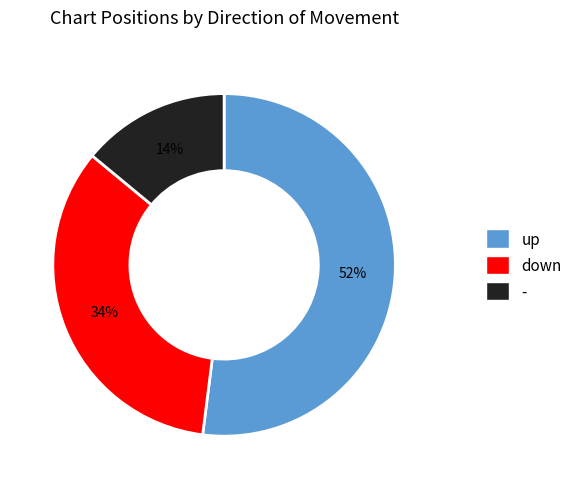

Does up represent more than half of the total?

Yes